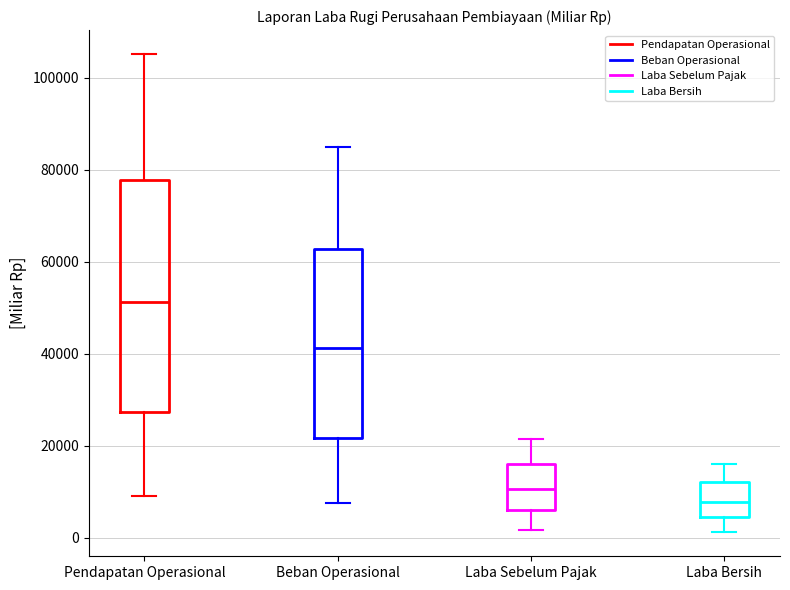

Which box is the tallest, from its lower edge to its upper edge?

Pendapatan Operasional